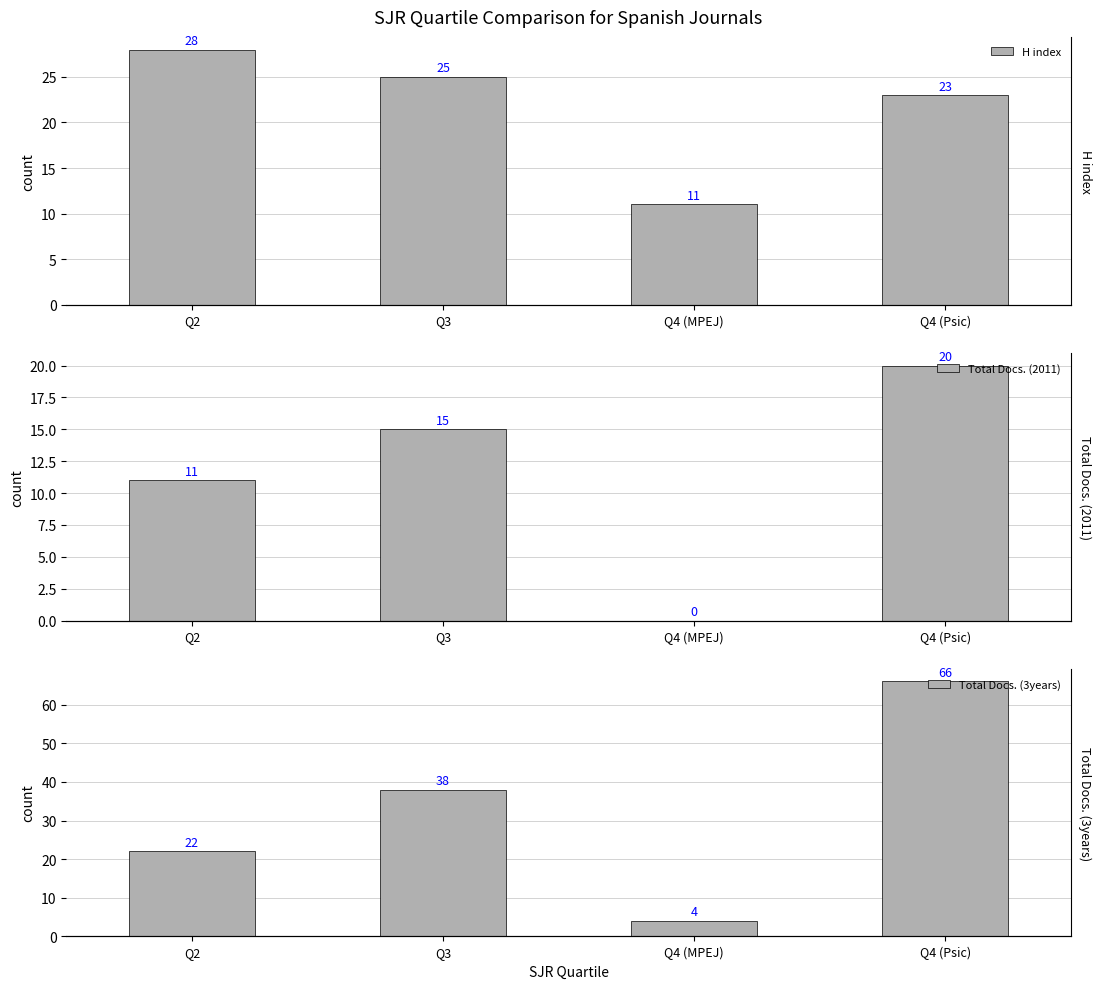

Reading left to right, what are all the values shown in this chart?

H index: Q2=28	Q3=25	Q4 (MPEJ)=11	Q4 (Psic)=23
Total Docs. (2011): Q2=11	Q3=15	Q4 (MPEJ)=0	Q4 (Psic)=20
Total Docs. (3years): Q2=22	Q3=38	Q4 (MPEJ)=4	Q4 (Psic)=66